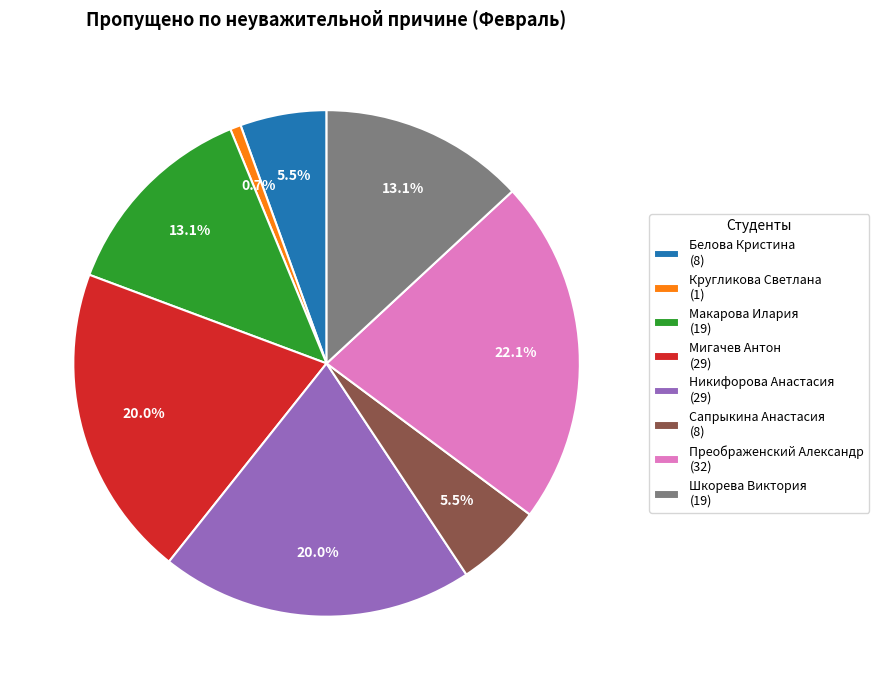

Is it true that Шкорева Виктория is 25% of the pie?

False